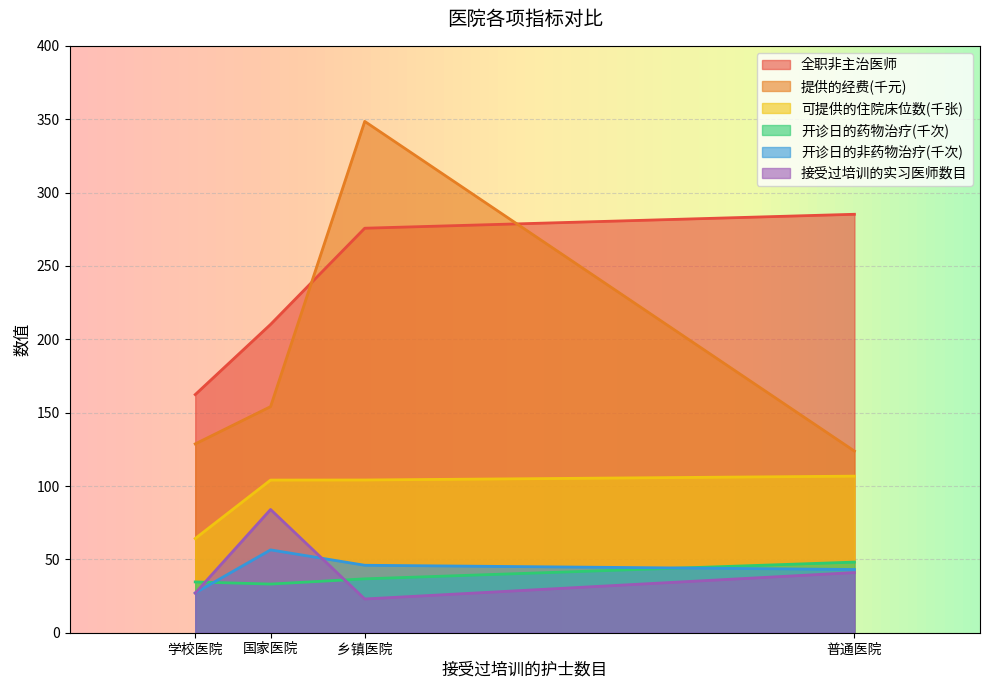

The 接受过培训的实习医师数目 series shows 84.0 at 国家医院. True or false?

True